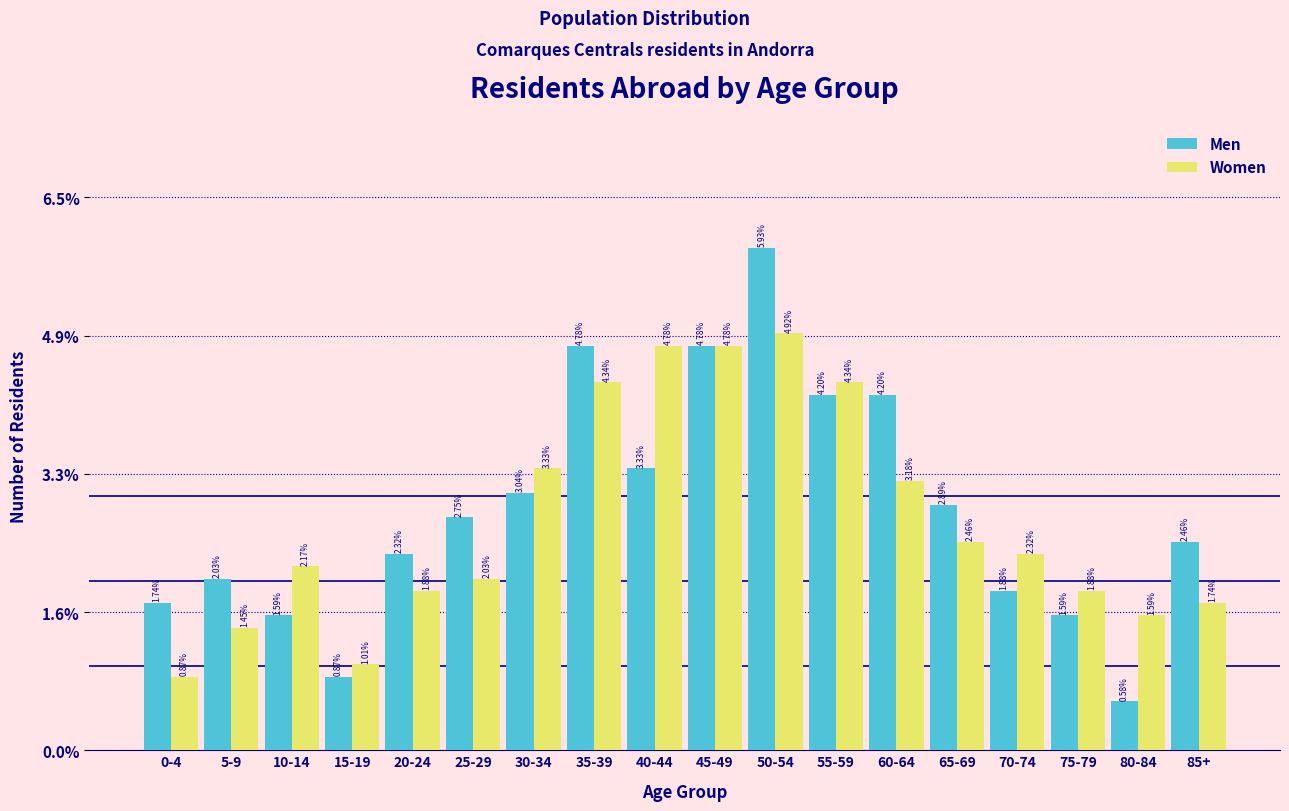

What is the difference between the second highest and second lowest values in the Men series?

3.9